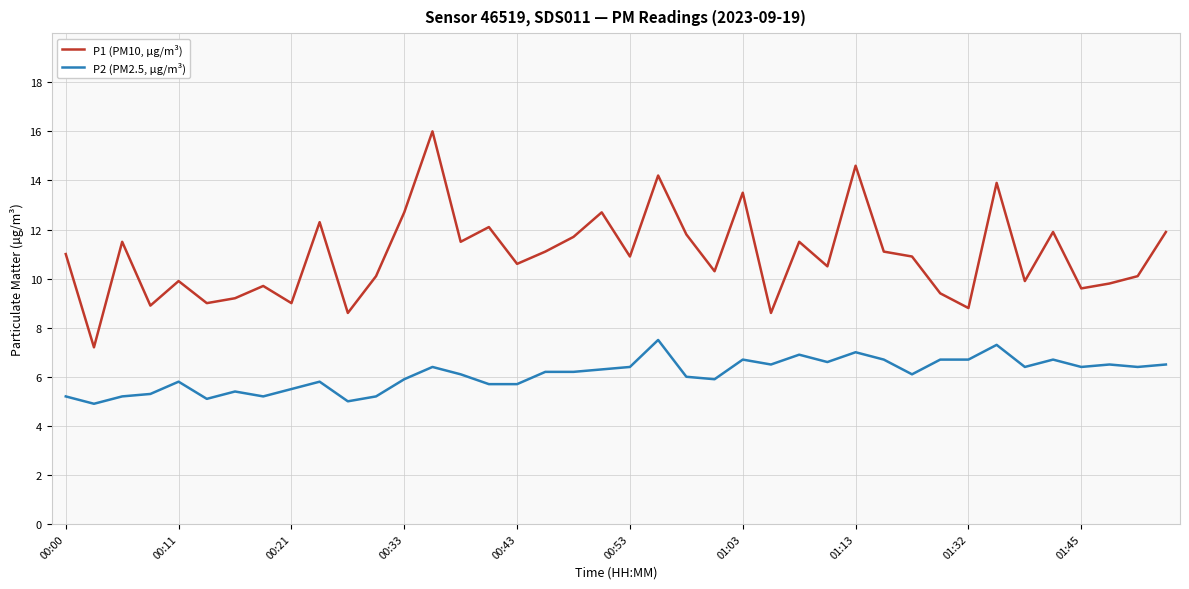

Rank the series by their maximum value, from lowest to highest.

P2 (PM2.5, µg/m³), P1 (PM10, µg/m³)